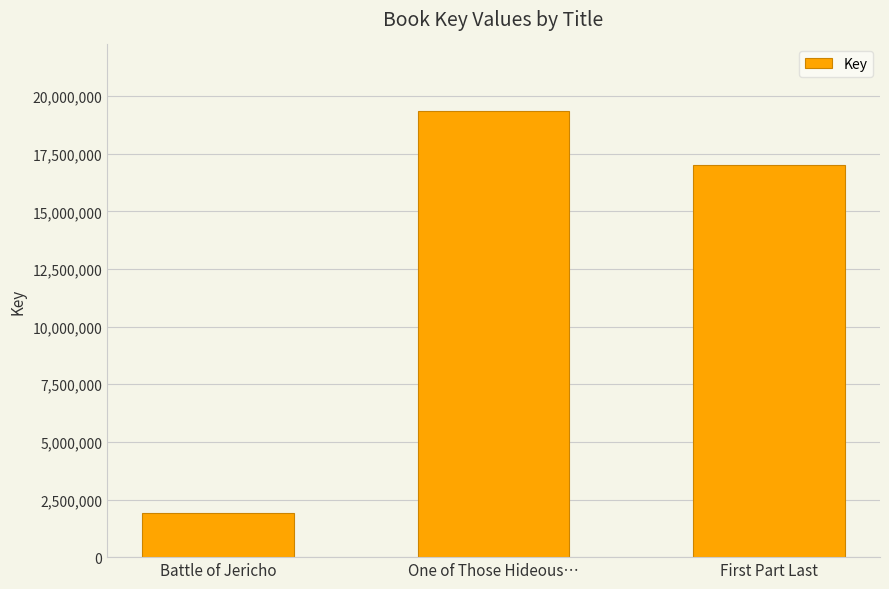

List the labels in order of value, largest first.

One of Those Hideous…, First Part Last, Battle of Jericho